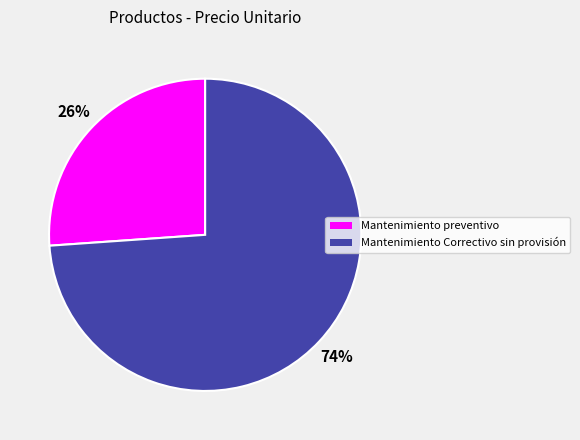

To the nearest percent, what is the average slice percentage?

50%